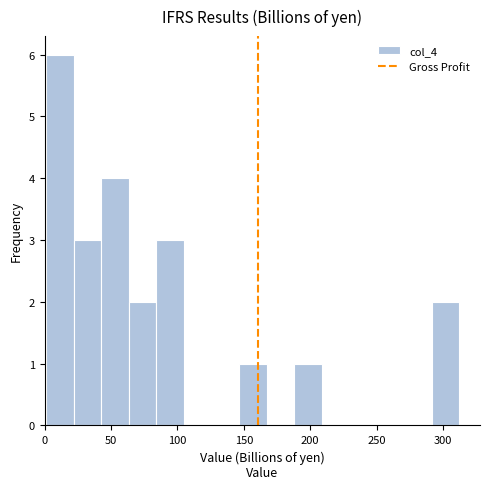

Reading left to right, list every bar in this chart as the range it spans on the x-axis followed by its height. Neither the bar edges nor the heights are printed on the chart, so give them approximately, as read against the axes.

0 to 20: 6
20 to 45: 3
45 to 65: 4
65 to 85: 2
85 to 105: 3
105 to 125: 0
125 to 145: 0
145 to 165: 1
165 to 190: 0
190 to 210: 1
210 to 230: 0
230 to 250: 0
250 to 270: 0
270 to 290: 0
290 to 310: 2